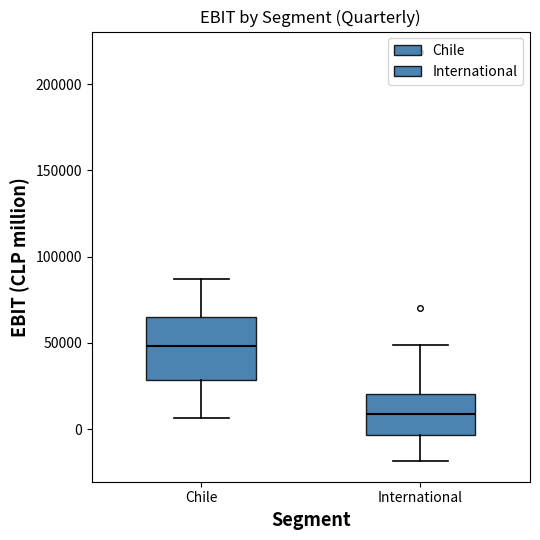

Reading left to right, read every box against the y-axis: the position of its median line, the range the box covers, and the ends of its whiskers. The values are not printed on the chart, so give them approximately, as read against the axis.

Chile: median 50000, box 30000 to 65000, whiskers 5000 to 85000
International: median 10000, box -5000 to 20000, whiskers -20000 to 50000